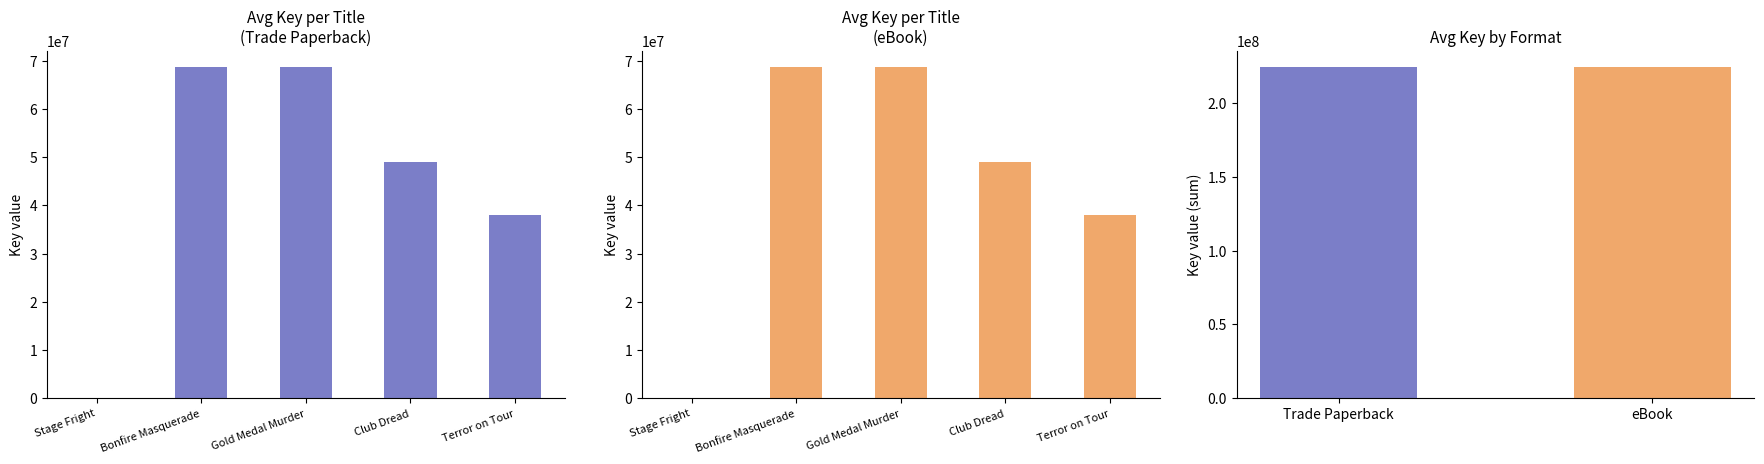

What is the value of the eBook bar at the 3rd from the left?

68633872